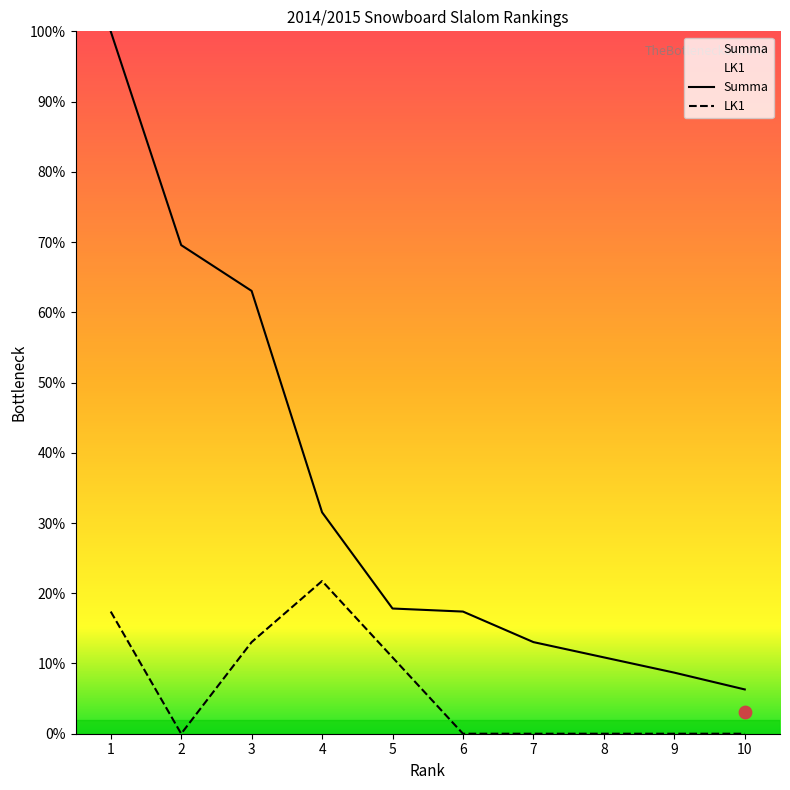

Which series contains the lowest Y value?

LK1